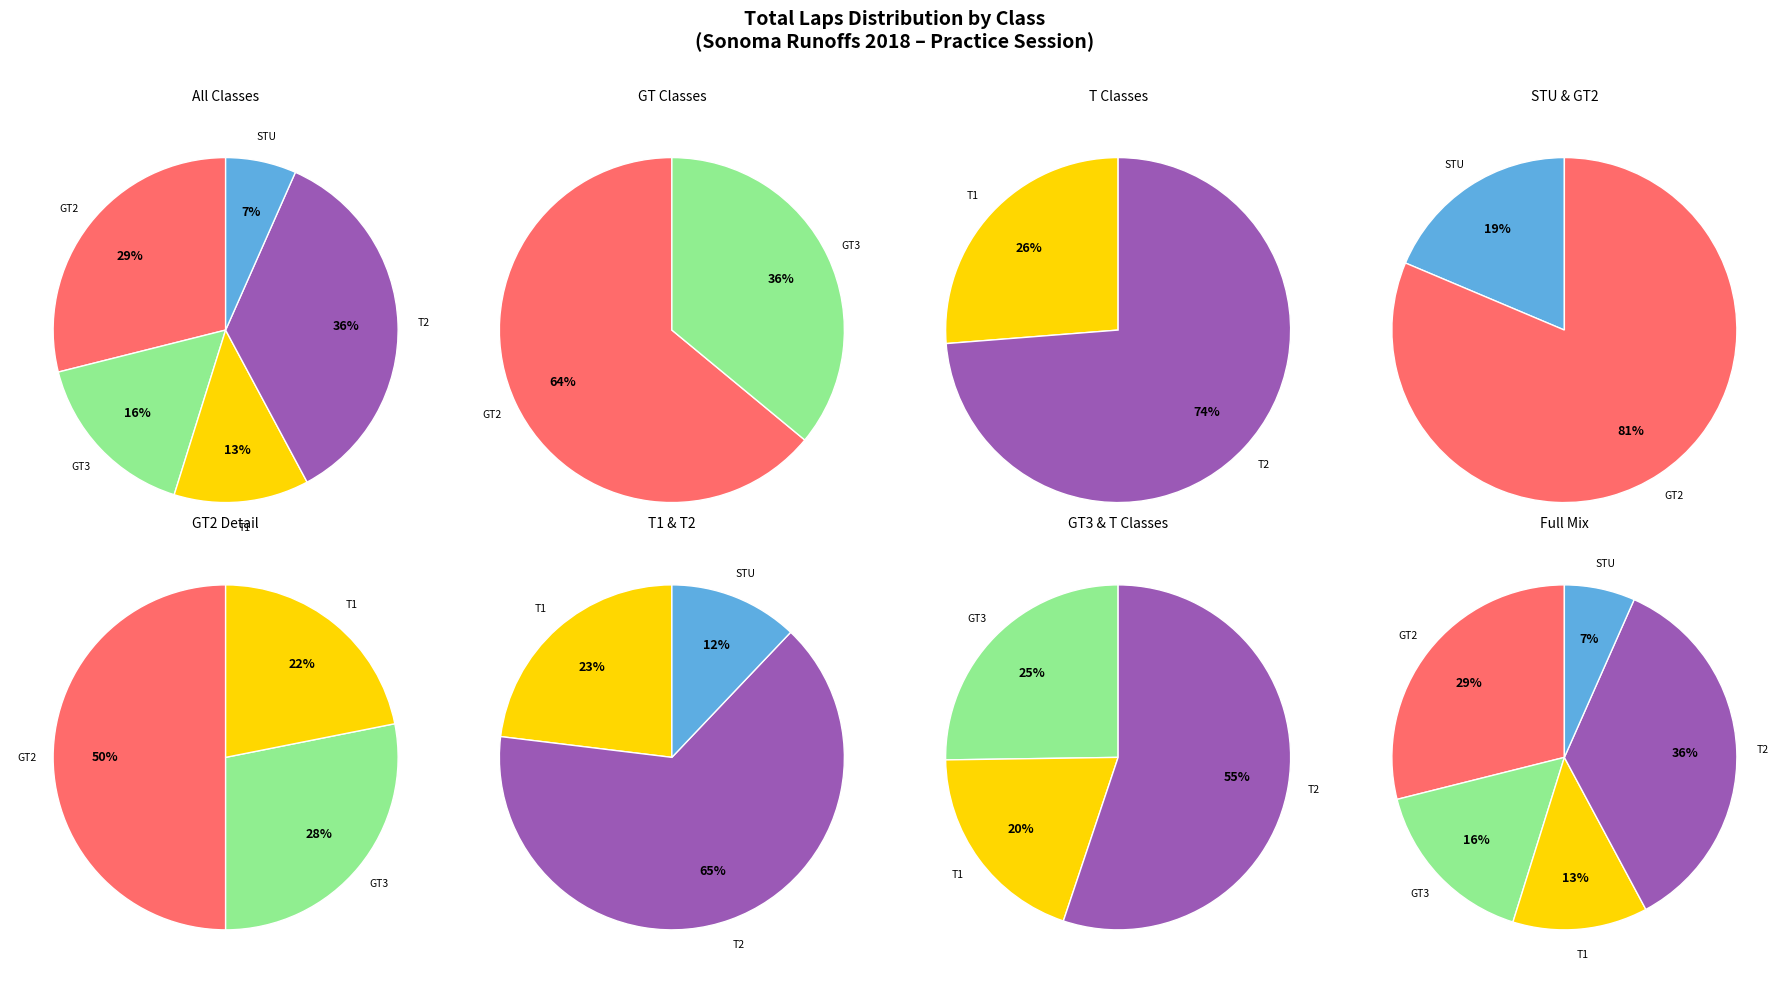

Which category has the biggest portion of the pie?

T2